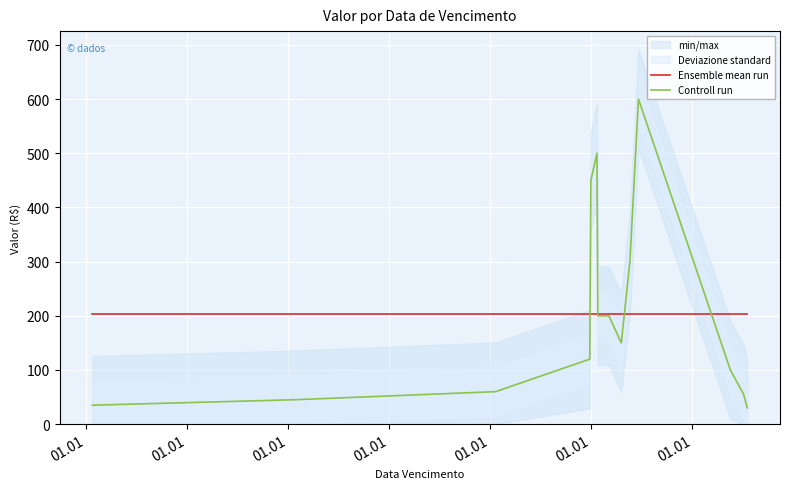

What is the smallest value displayed?

30.0